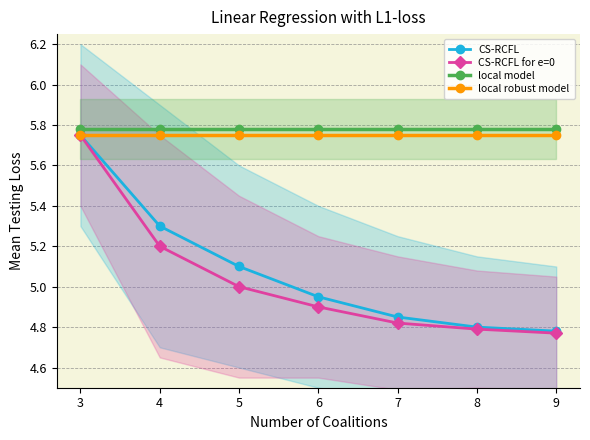

What is the lowest value of the CS-RCFL series?

4.8